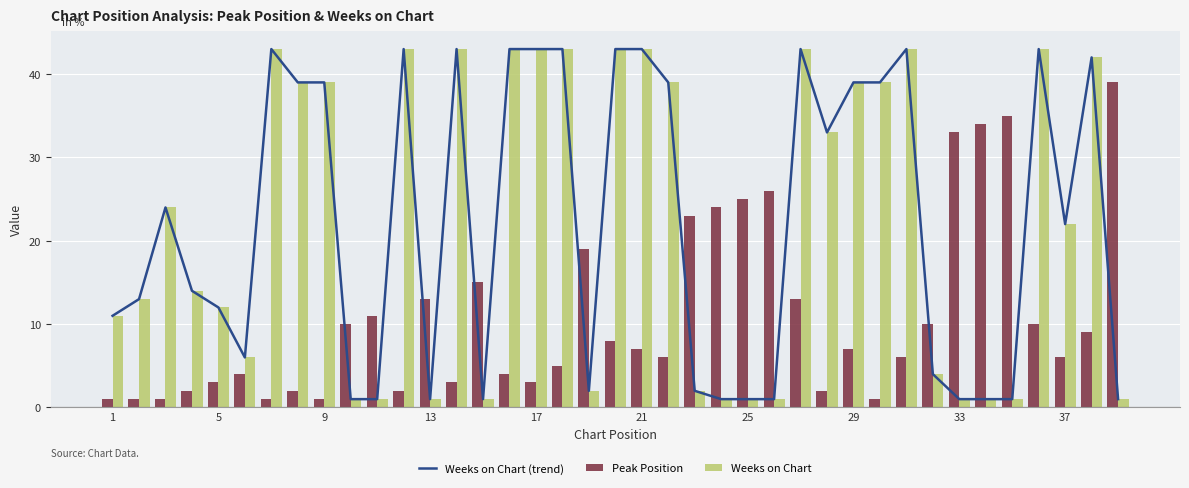

The value of Peak Position at 13 is 23. True or false?

False